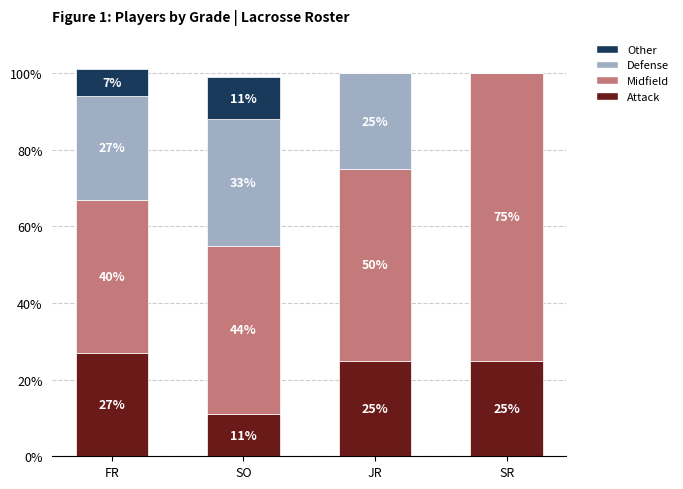

Reading right to left, list the values for the Attack series.

SR=25	JR=25	SO=11	FR=27